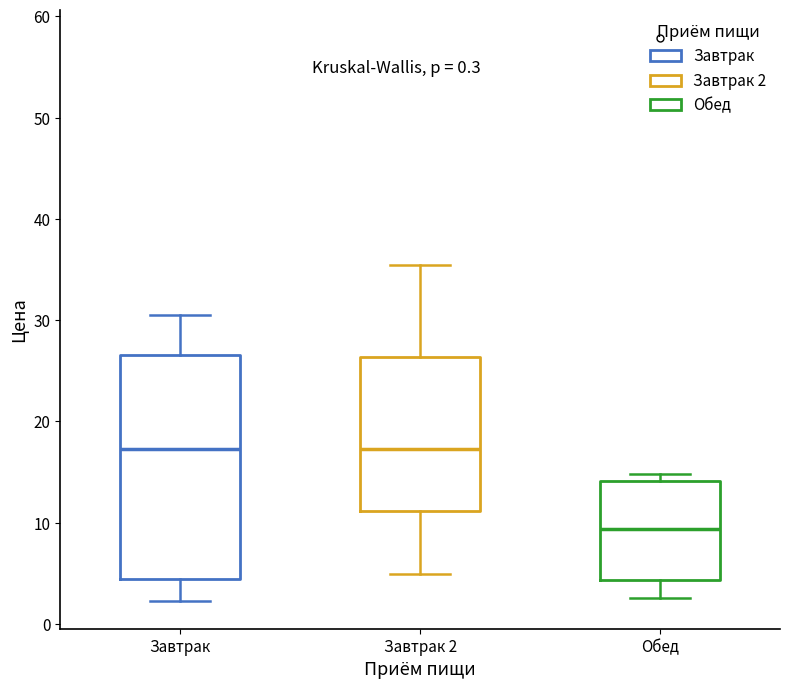

Which box's median line is the lowest?

Обед